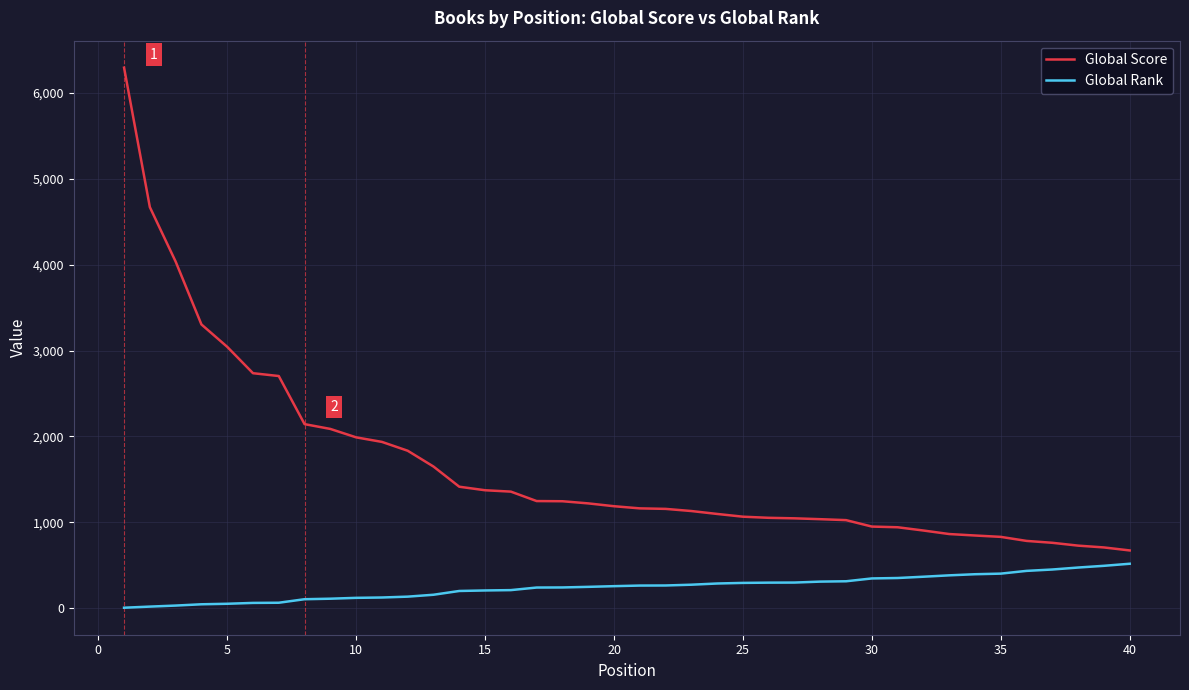

Rank the series by their average value, from lowest to highest.

Global Rank, Global Score